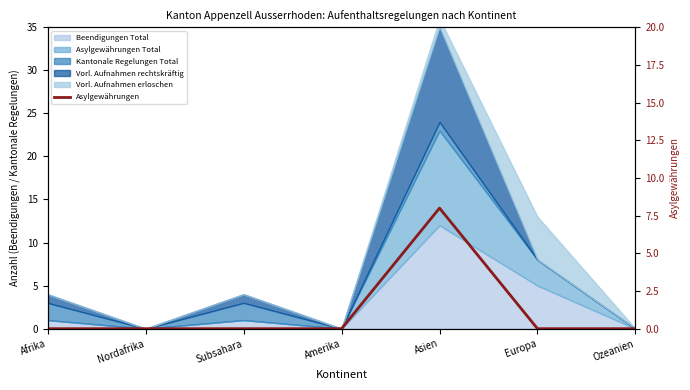

Which has a higher value, Nordafrika or Asien?

Asien